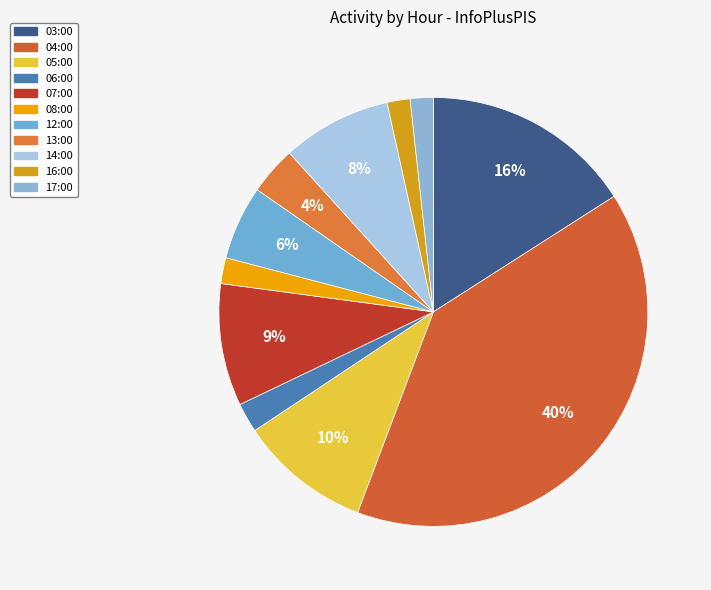

How many slices are in this pie chart?

11